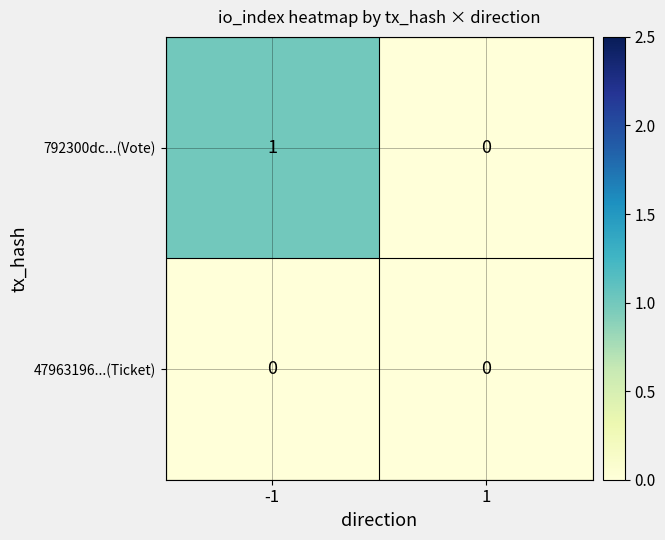

Reading left to right, transcribe all the data shown in this chart.

792300dc...(Vote): 1	0
47963196...(Ticket): 0	0